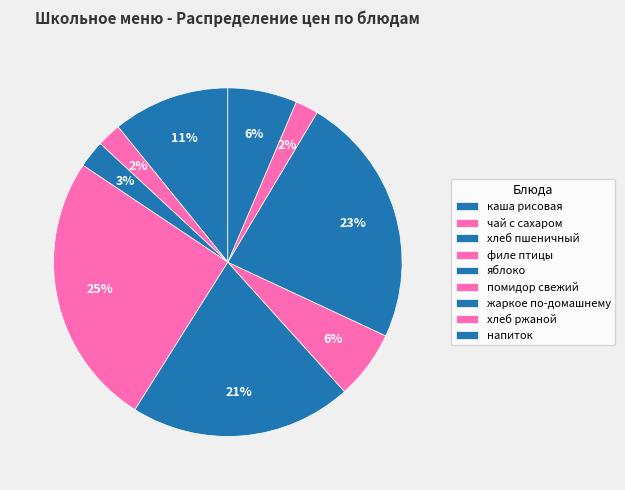

To the nearest percent, what percentage of the pie is хлеб ржаной?

2%